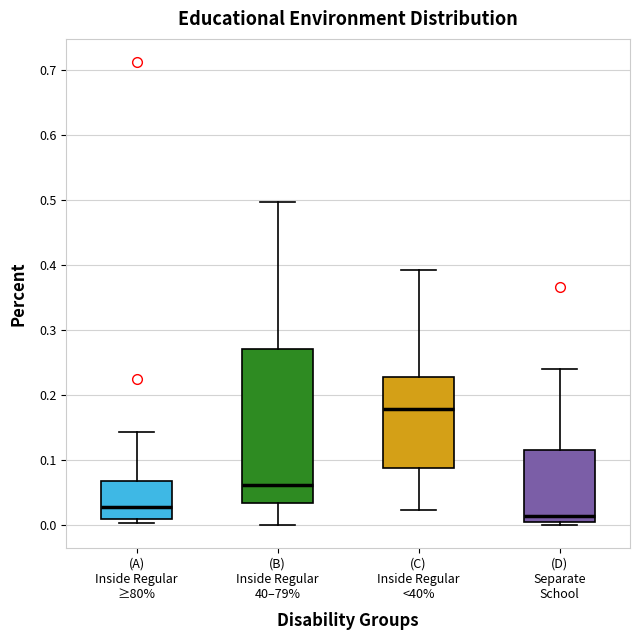

Reading left to right, transcribe this box plot: for each box, give where its median line is, the range the box spans, and where its two whiskers end, as read against the y-axis. The values are not printed on the chart, so give them approximately, as read against the axis.

(A) Inside Regular ≥80%: median 0.03, box 0.01 to 0.07, whiskers 0.00 to 0.14
(B) Inside Regular 40–79%: median 0.06, box 0.03 to 0.27, whiskers 0.00 to 0.50
(C) Inside Regular <40%: median 0.18, box 0.09 to 0.23, whiskers 0.02 to 0.39
(D) Separate School: median 0.01, box 0.00 to 0.11, whiskers 0.00 (just below the box's lower edge) to 0.24